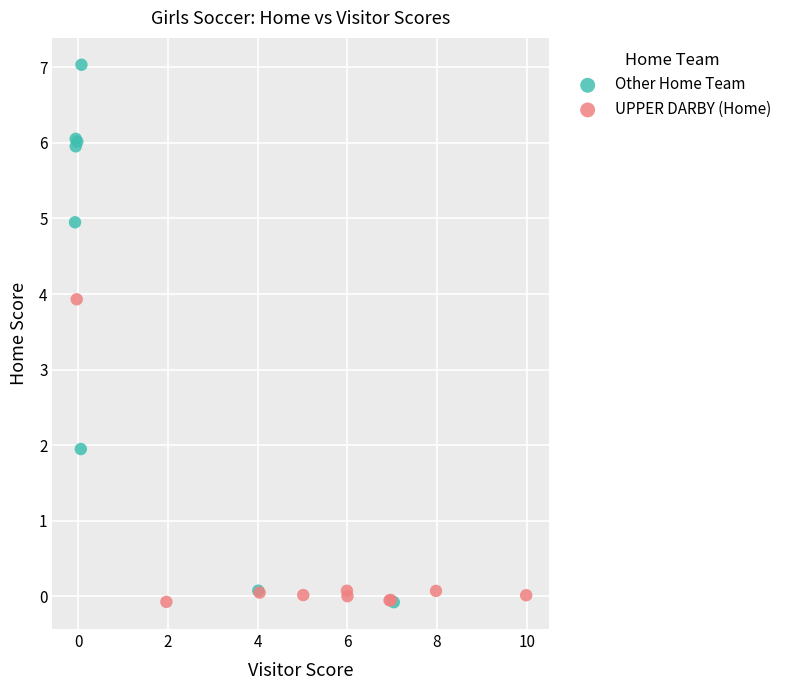

Which series reaches the maximum Y coordinate?

Other Home Team